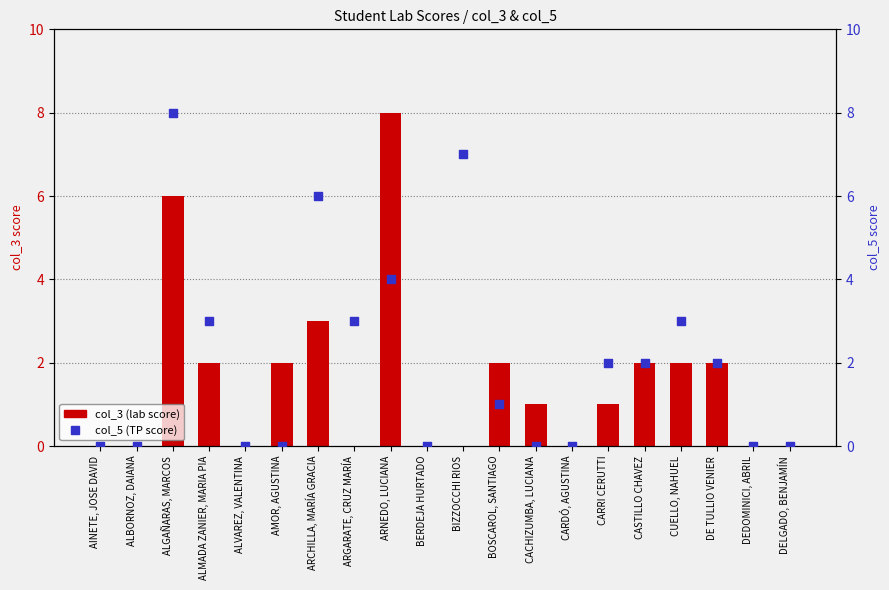

Which series has the largest total across all categories?

col_5 (TP score)